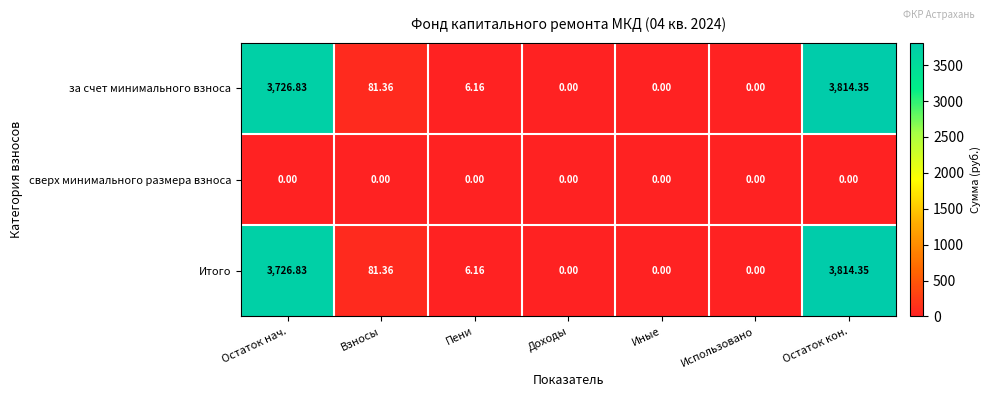

How many data points in за счет минимального взноса are less than 6?

3